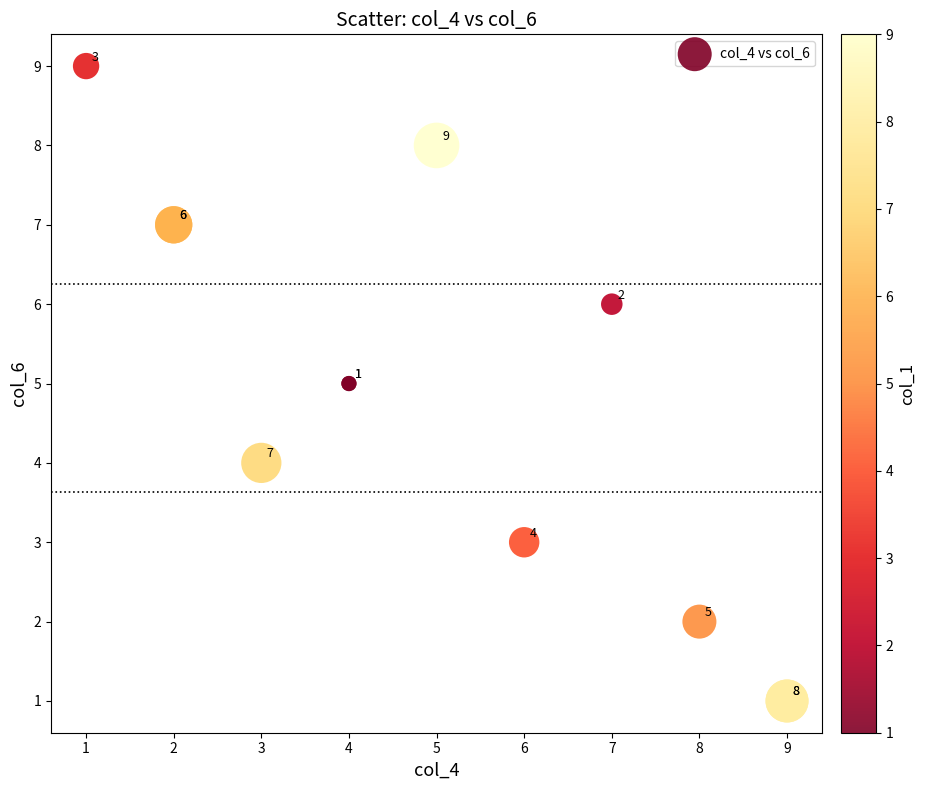

What Y value in the scatter plot is closest to 5?

5